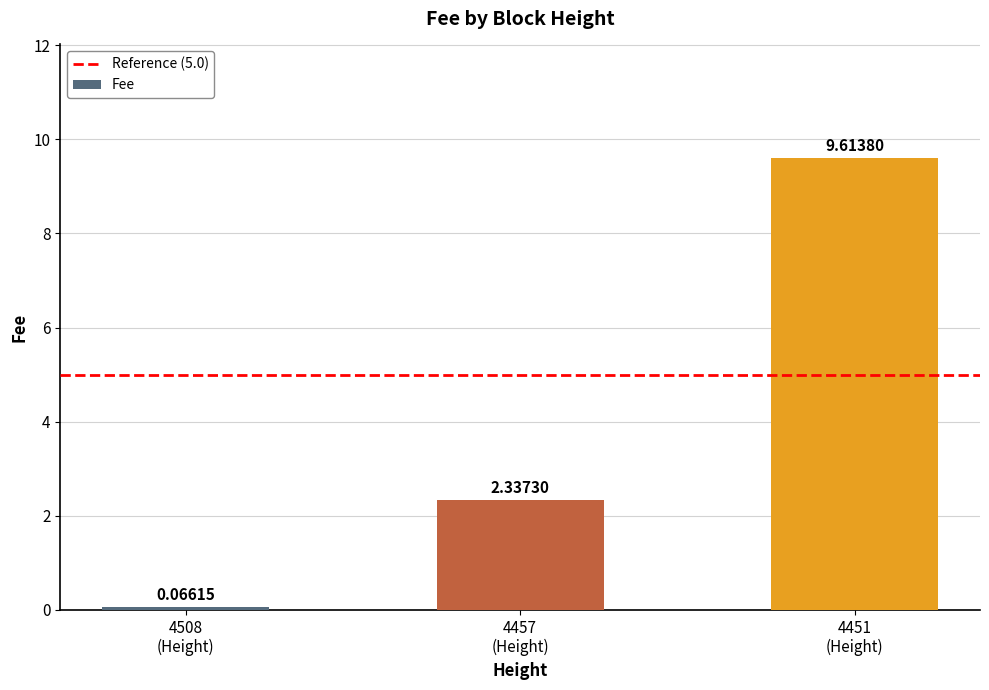

List the labels in order of value, largest first.

4451
(Height), 4457
(Height), 4508
(Height)